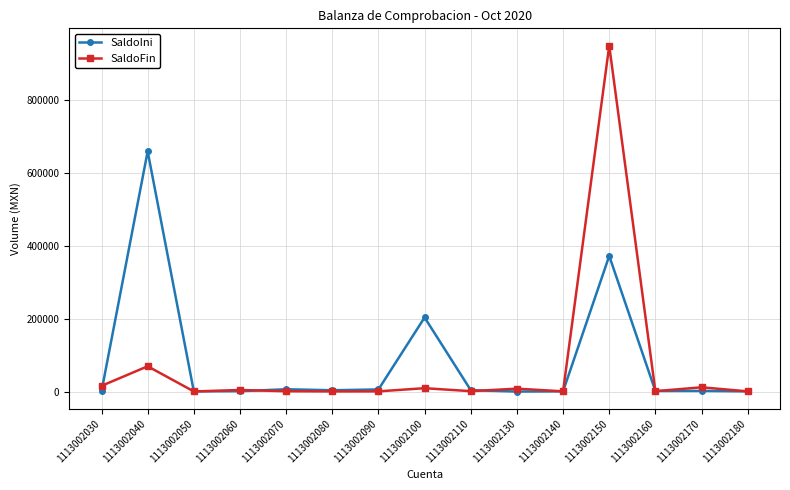

Where is the first local maximum for SaldoIni?

1113002040